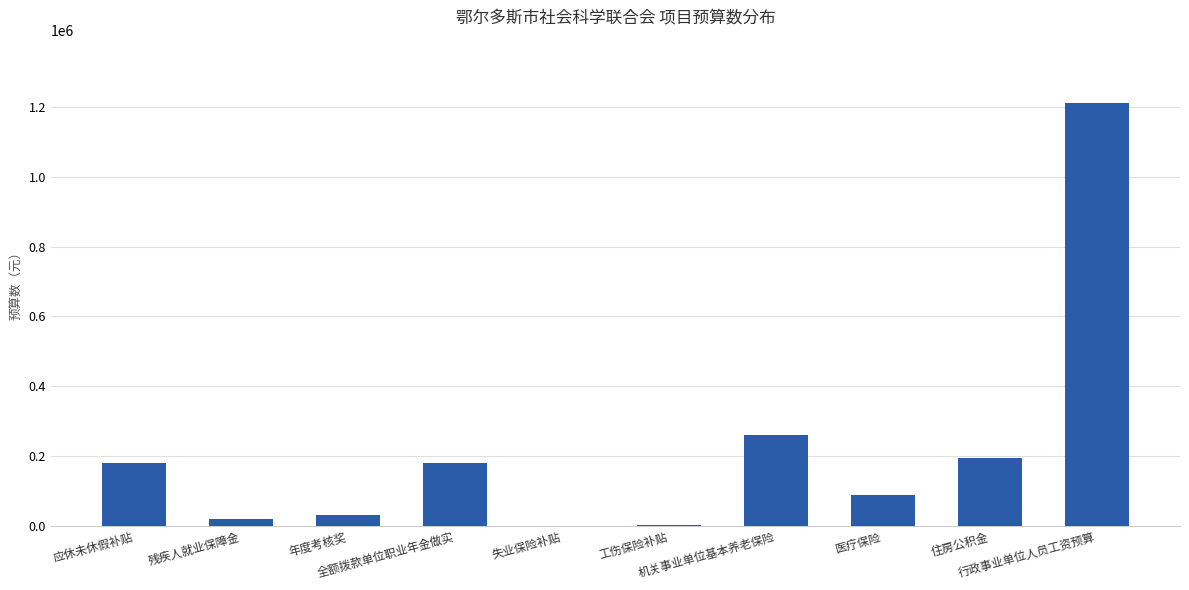

What is the sum of all values?

2174446.7